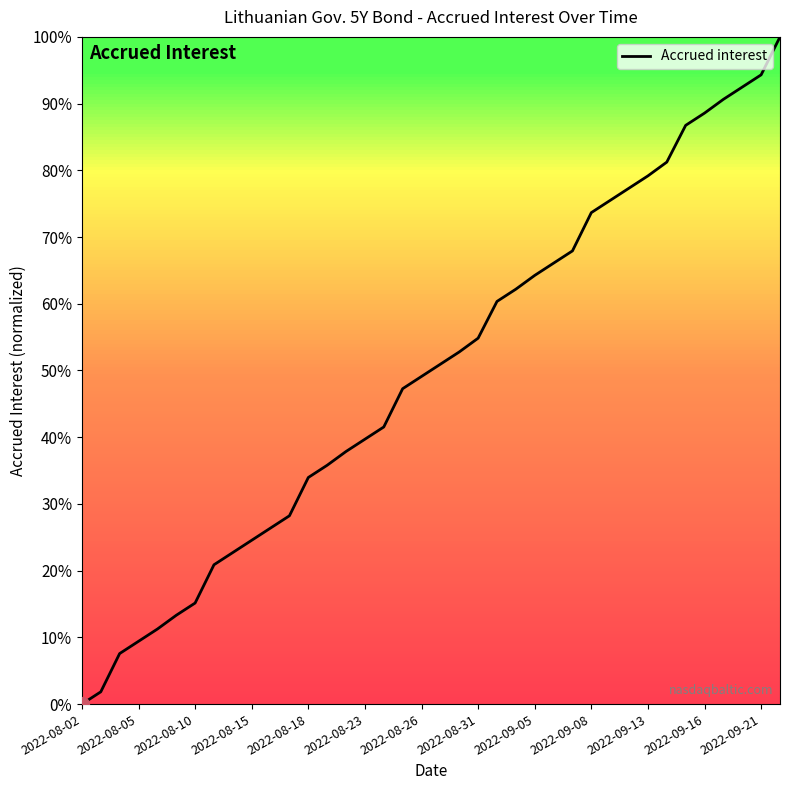

Does the chart have visible grid lines?

No